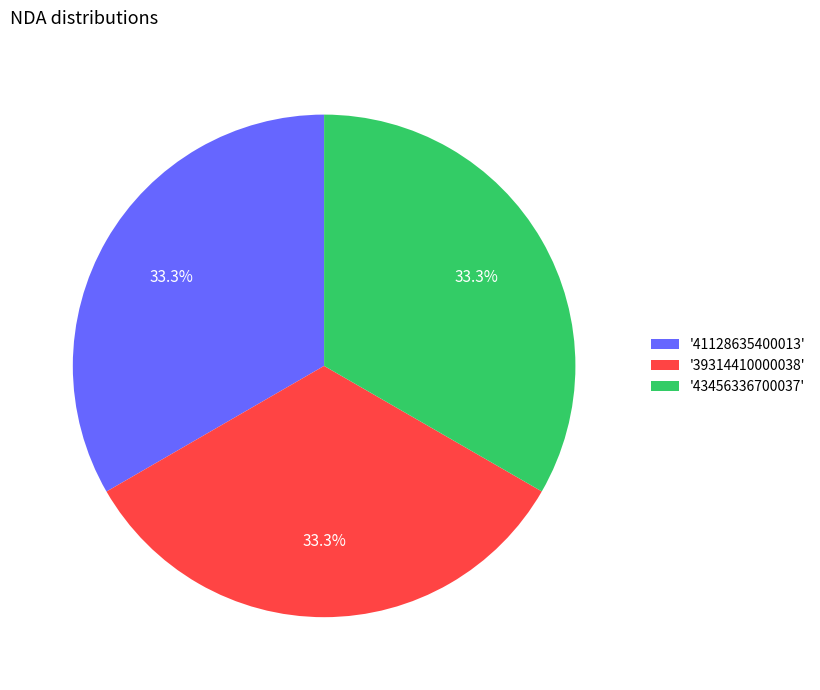

What percentage do '41128635400013' and '43456336700037' together represent?

66.7%